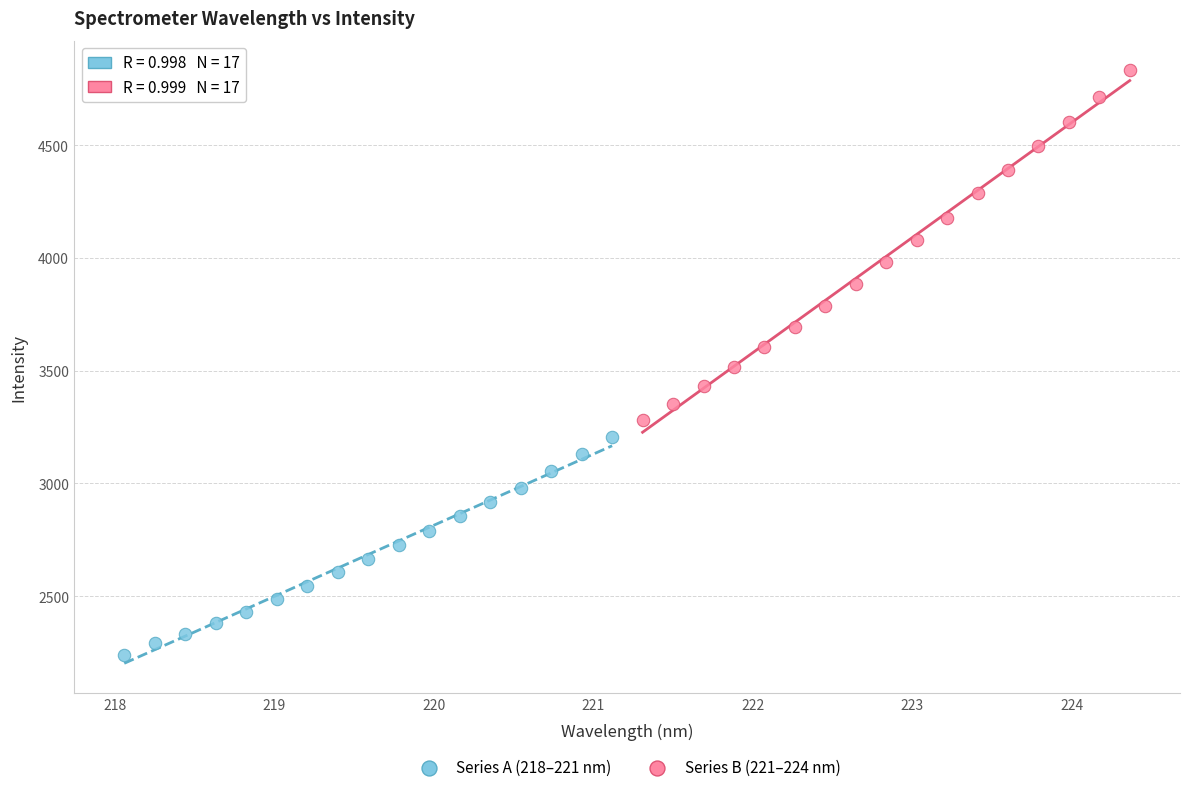

Which series reaches the minimum Y coordinate?

Series A (218–221 nm)